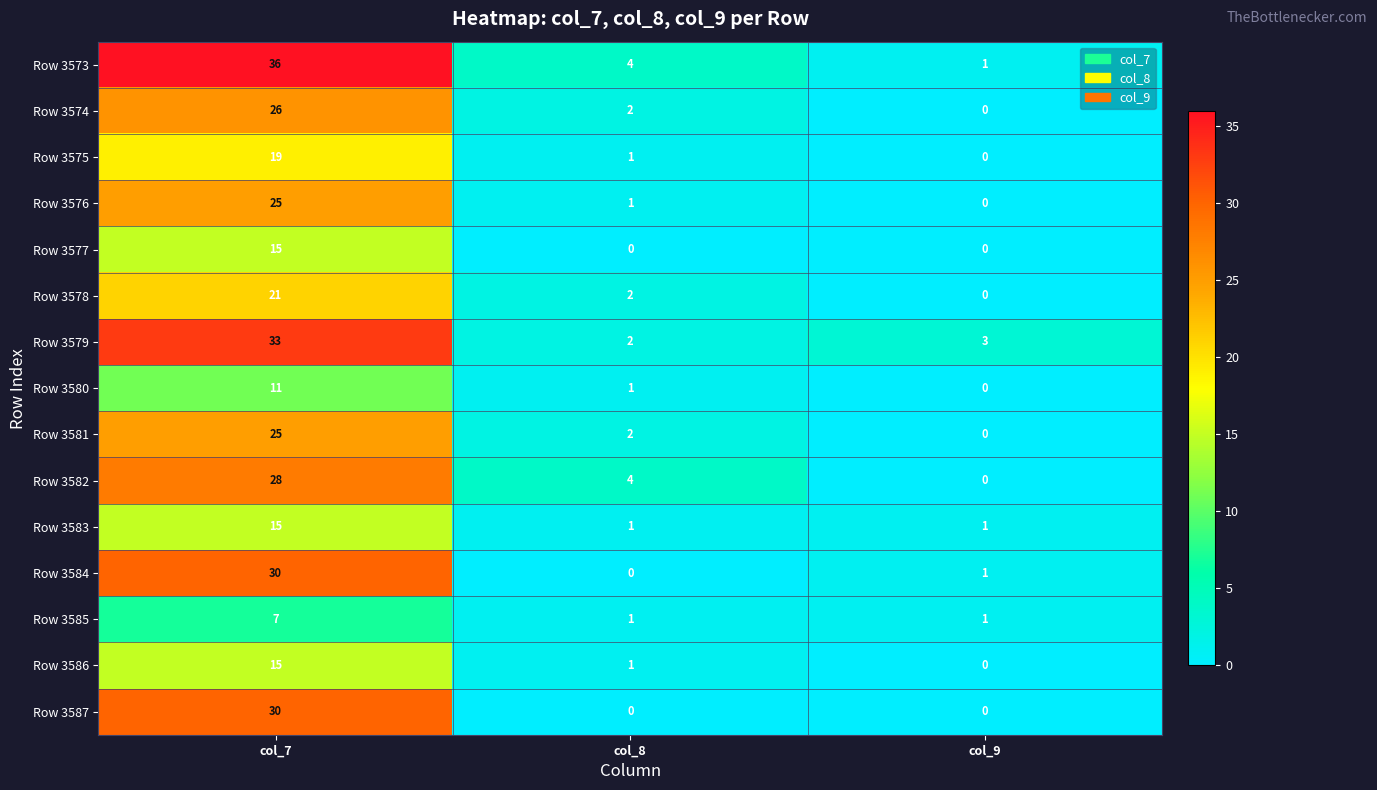

At which label does Row 3586 reach its minimum?

col_9